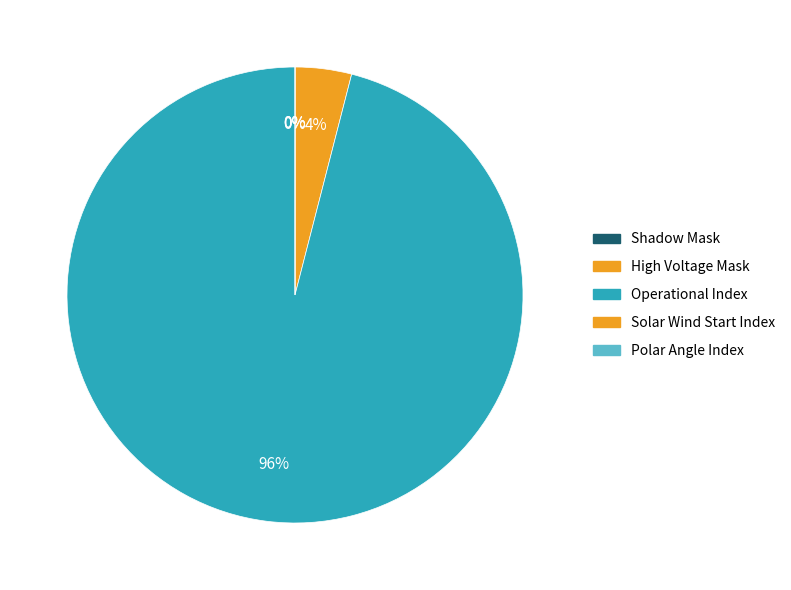

Count the number of slices in the pie.

5